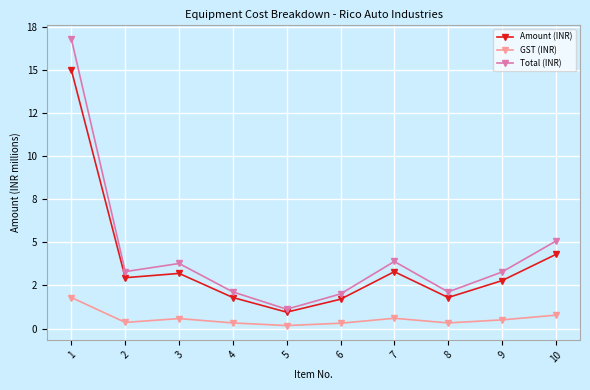

Where is Amount (INR) nearest to the value 7?

10